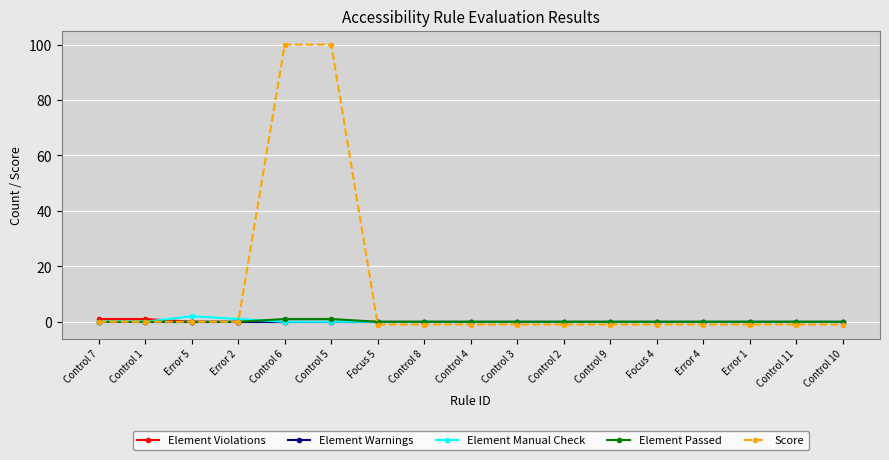

Between Control 5 and Control 9, which series saw the biggest shift?

Score